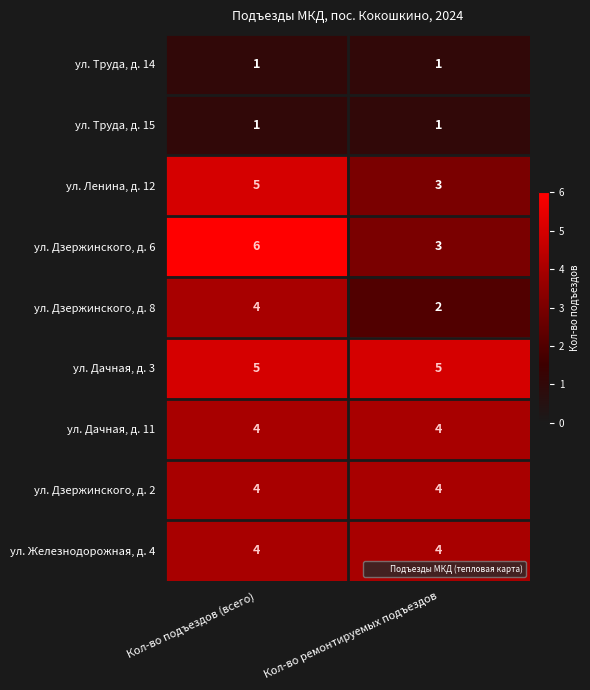

The ул. Дзержинского, д. 2 series shows 4 at Кол-во ремонтируемых подъездов. True or false?

True